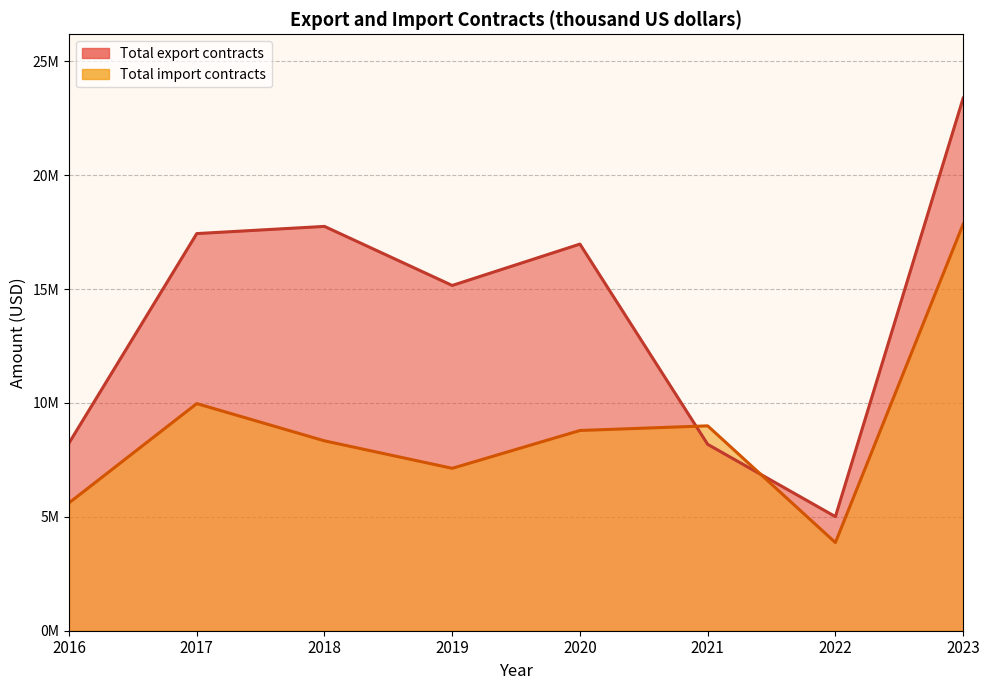

How many data points in Total import contracts are above 8792166?

4